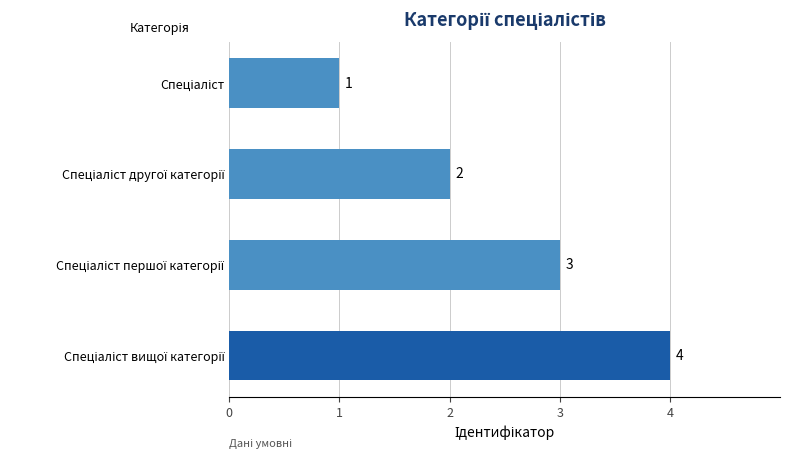

How many data points are less than 3?

2